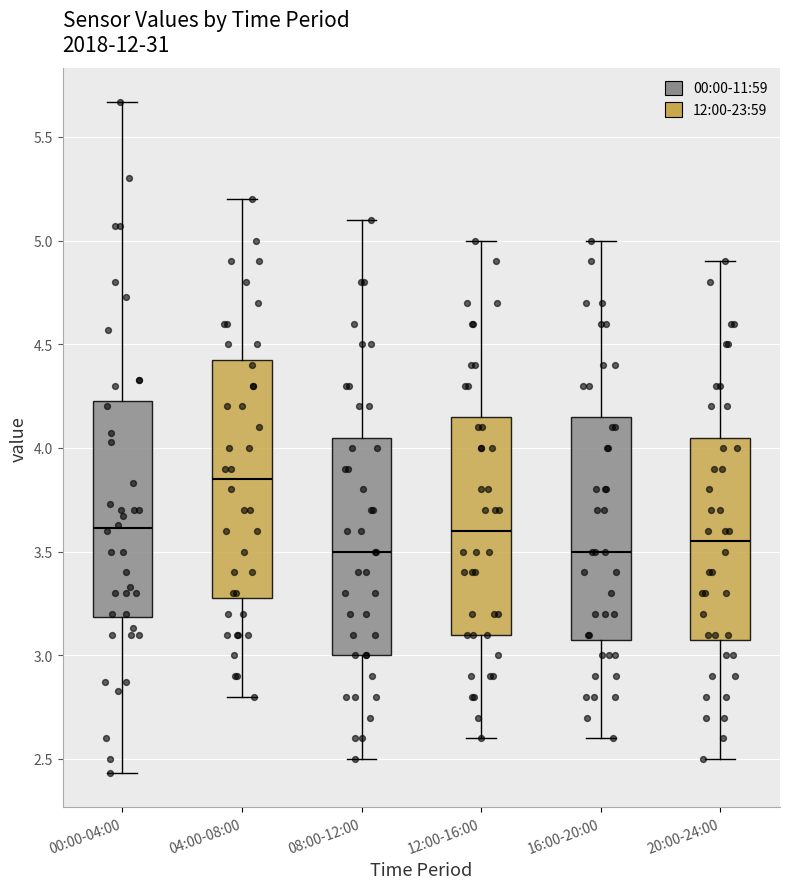

Which box has the highest median line?

04:00-08:00